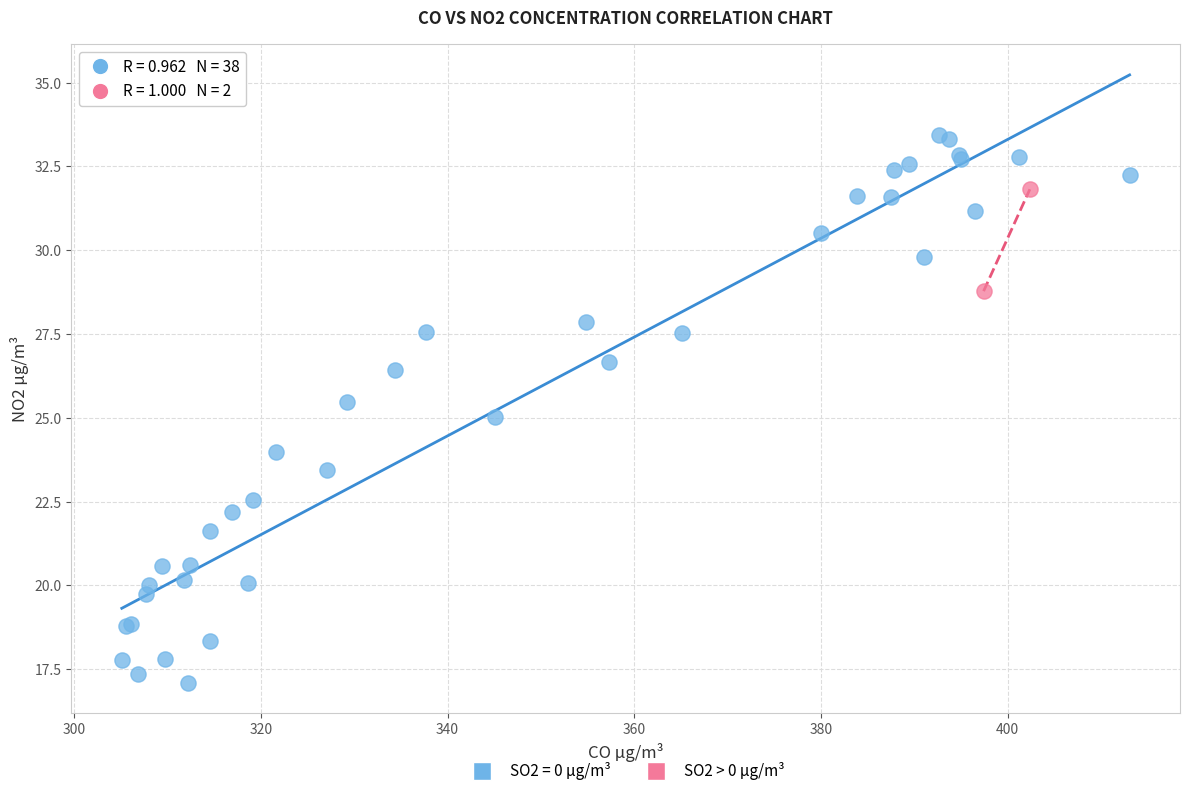

What are all the series names shown in the legend?

SO2 = 0 µg/m³, SO2 > 0 µg/m³